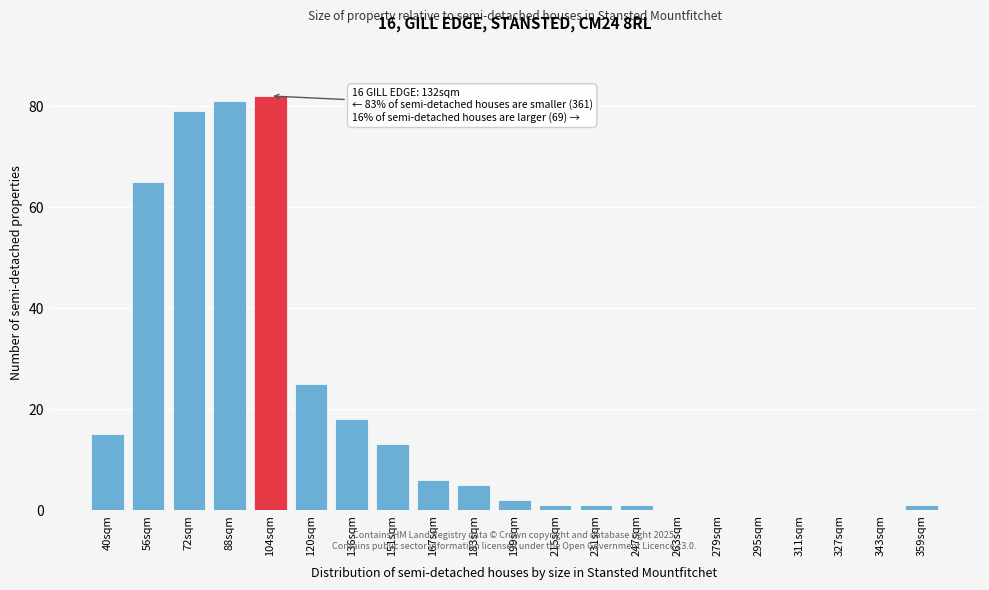

Reading right to left, transcribe all the data shown in this chart.

359sqm=1	343sqm=0	327sqm=0	311sqm=0	295sqm=0	279sqm=0	263sqm=0	247sqm=1	231sqm=1	215sqm=1	199sqm=2	183sqm=5	167sqm=6	151sqm=13	136sqm=18	120sqm=25	104sqm=82	88sqm=81	72sqm=79	56sqm=65	40sqm=15